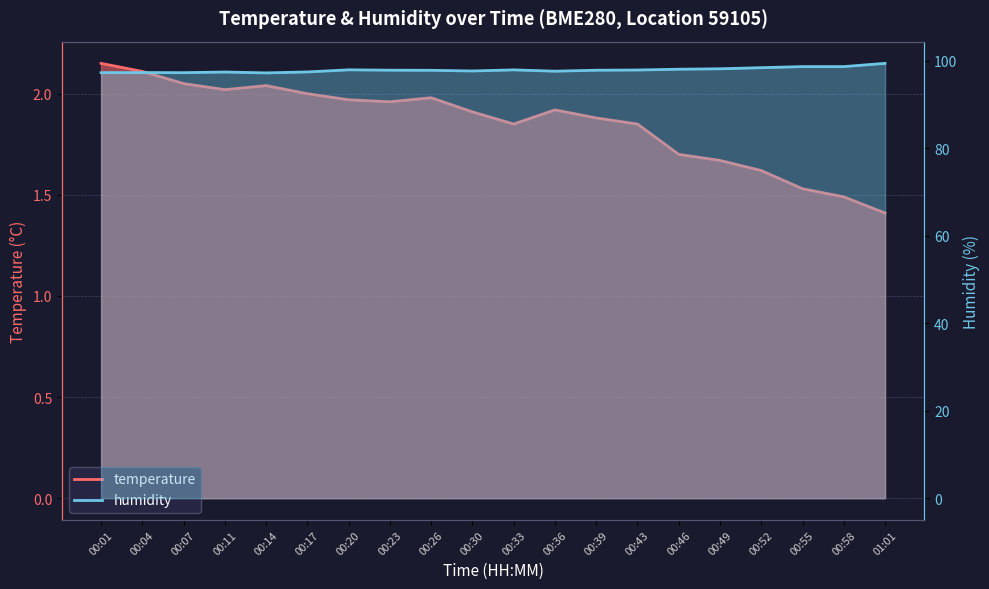

Which series has the largest total across all categories?

humidity